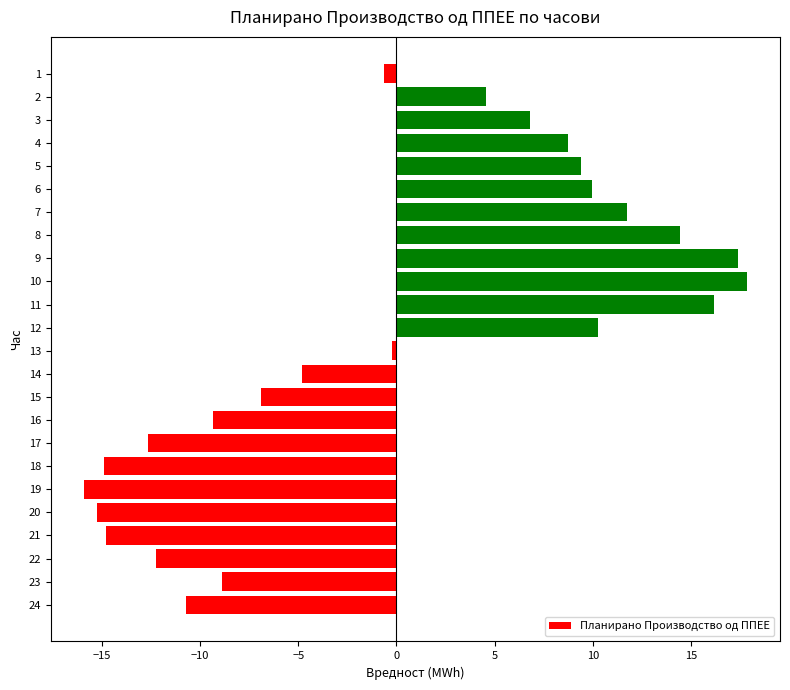

What is the maximum value shown in the chart?

17.8